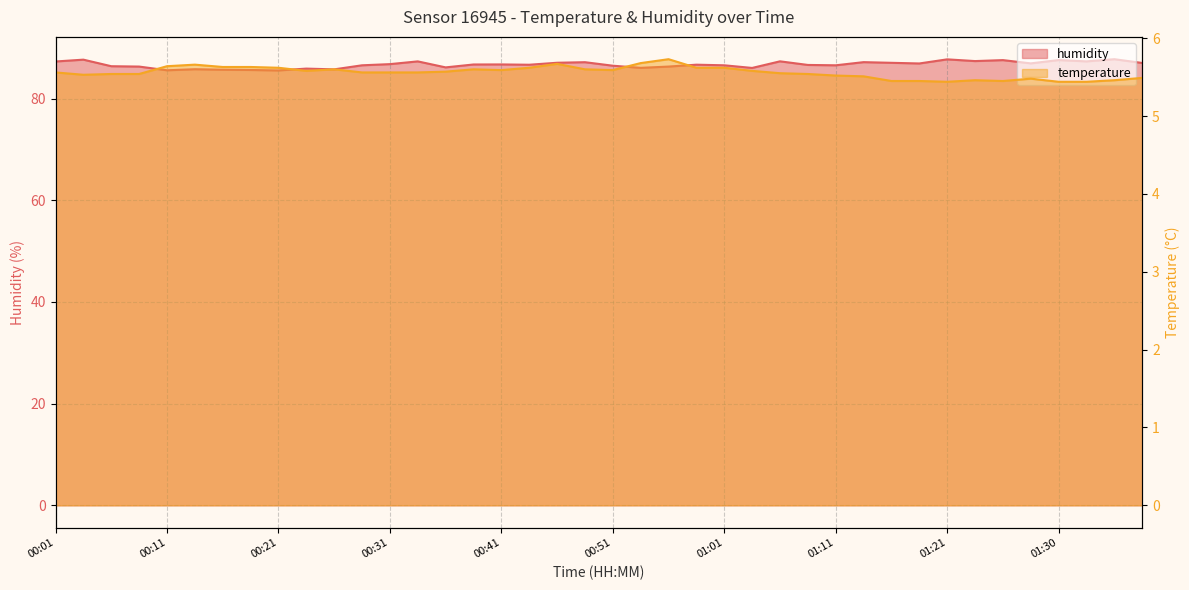

The value of humidity at 00:56 is 86.3. True or false?

True